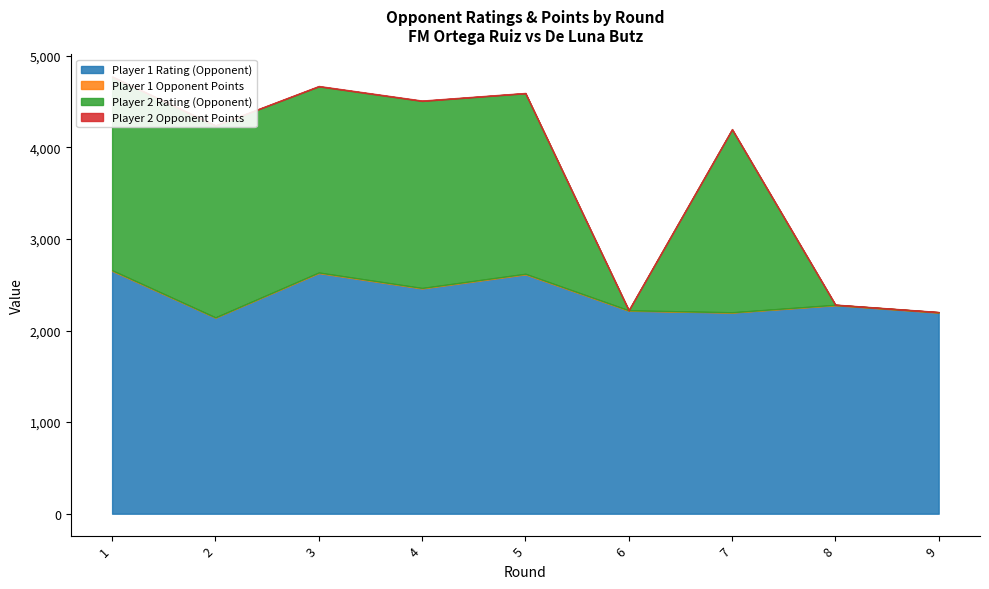

What is the sum of all Player 2 Opponent Points values?

35.0